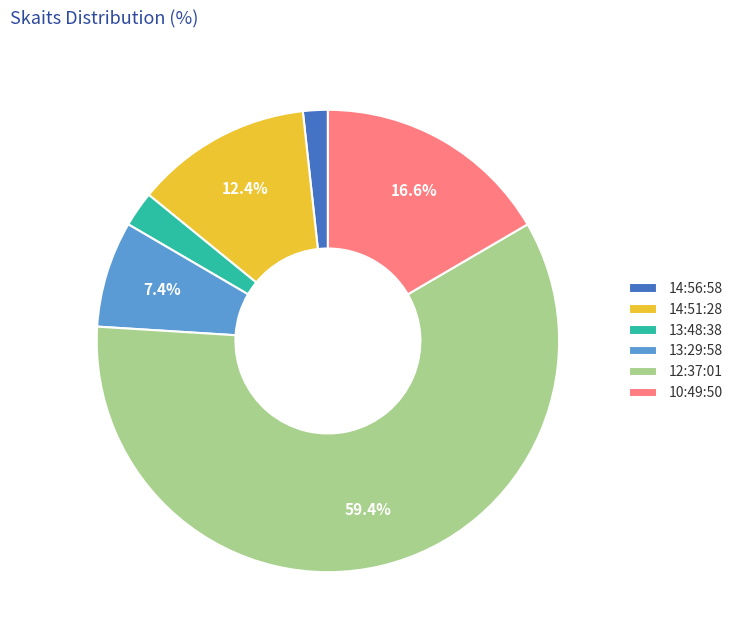

To the nearest percent, what percentage of the pie is 14:51:28?

12%